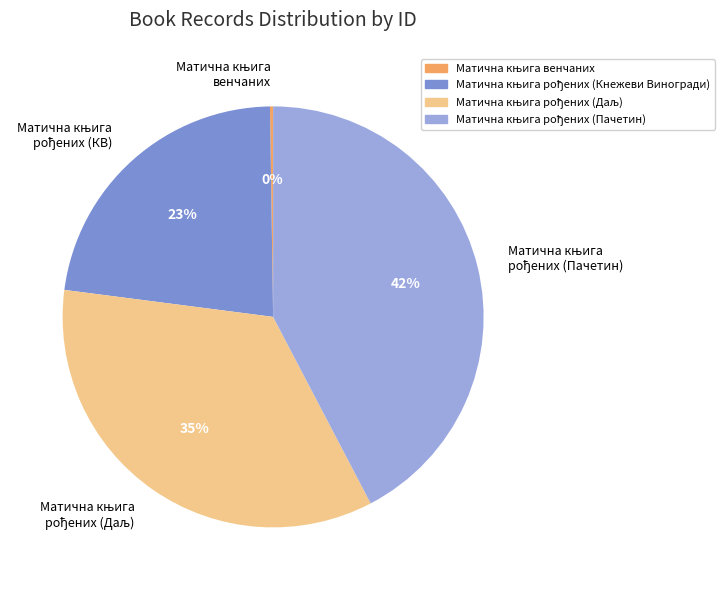

Does any single category account for the majority?

No